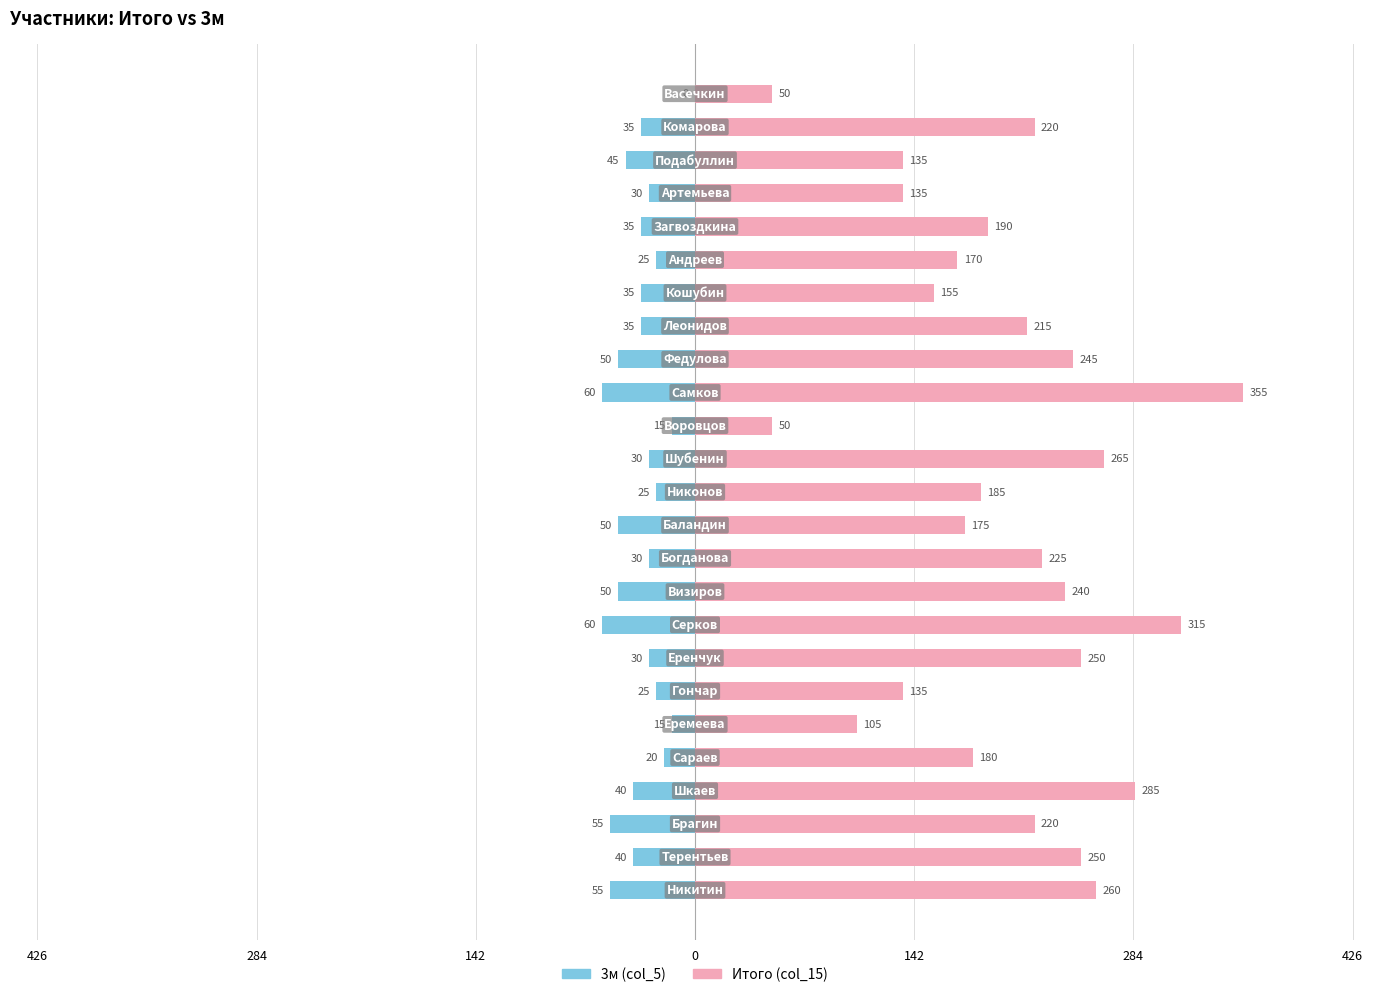

What is the value of the 3м (col_5) bar at the 12th from the left?

-50